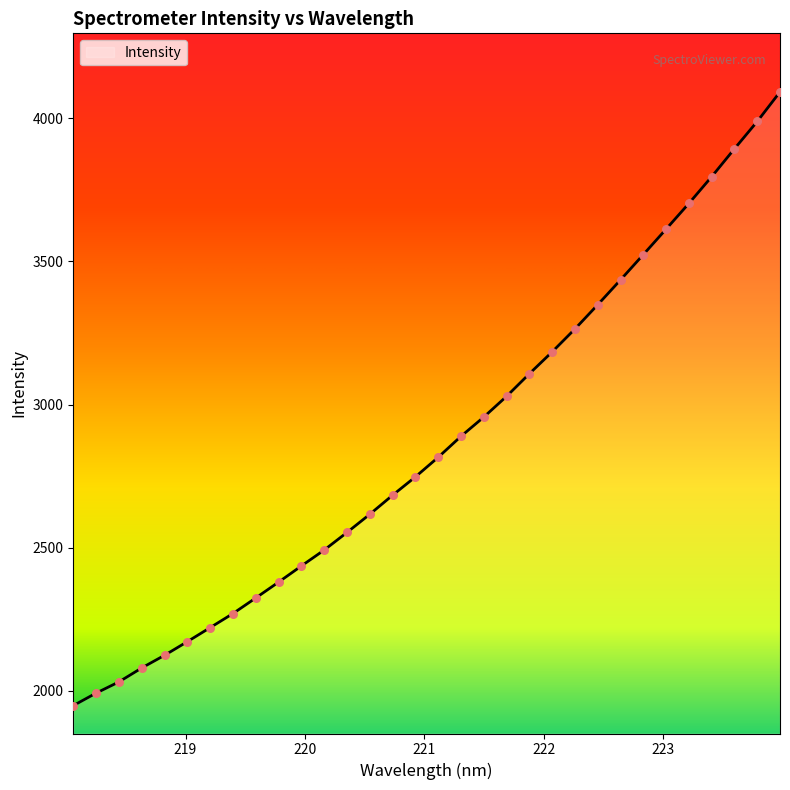

What is the difference between the maximum and minimum values?

2142.7